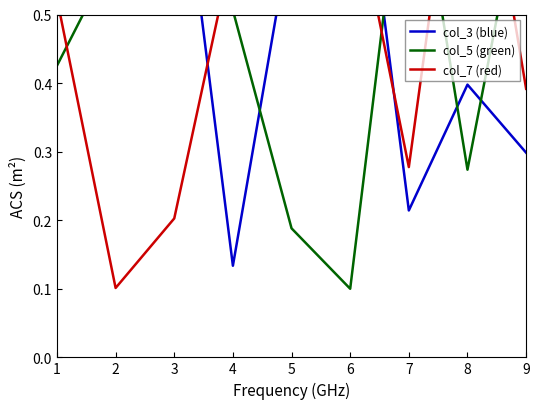

Rank the series by their maximum value, from highest to lowest.

col_7 (red), col_5 (green), col_3 (blue)